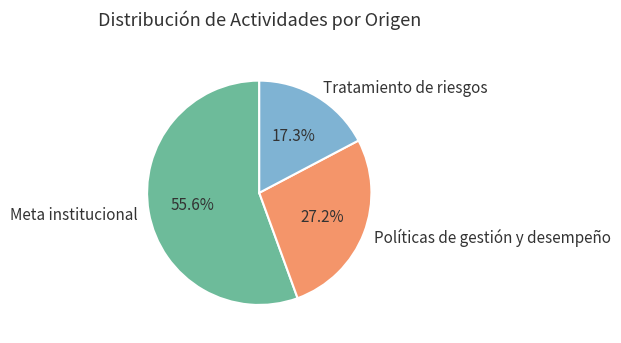

Which slice is the largest?

Meta institucional